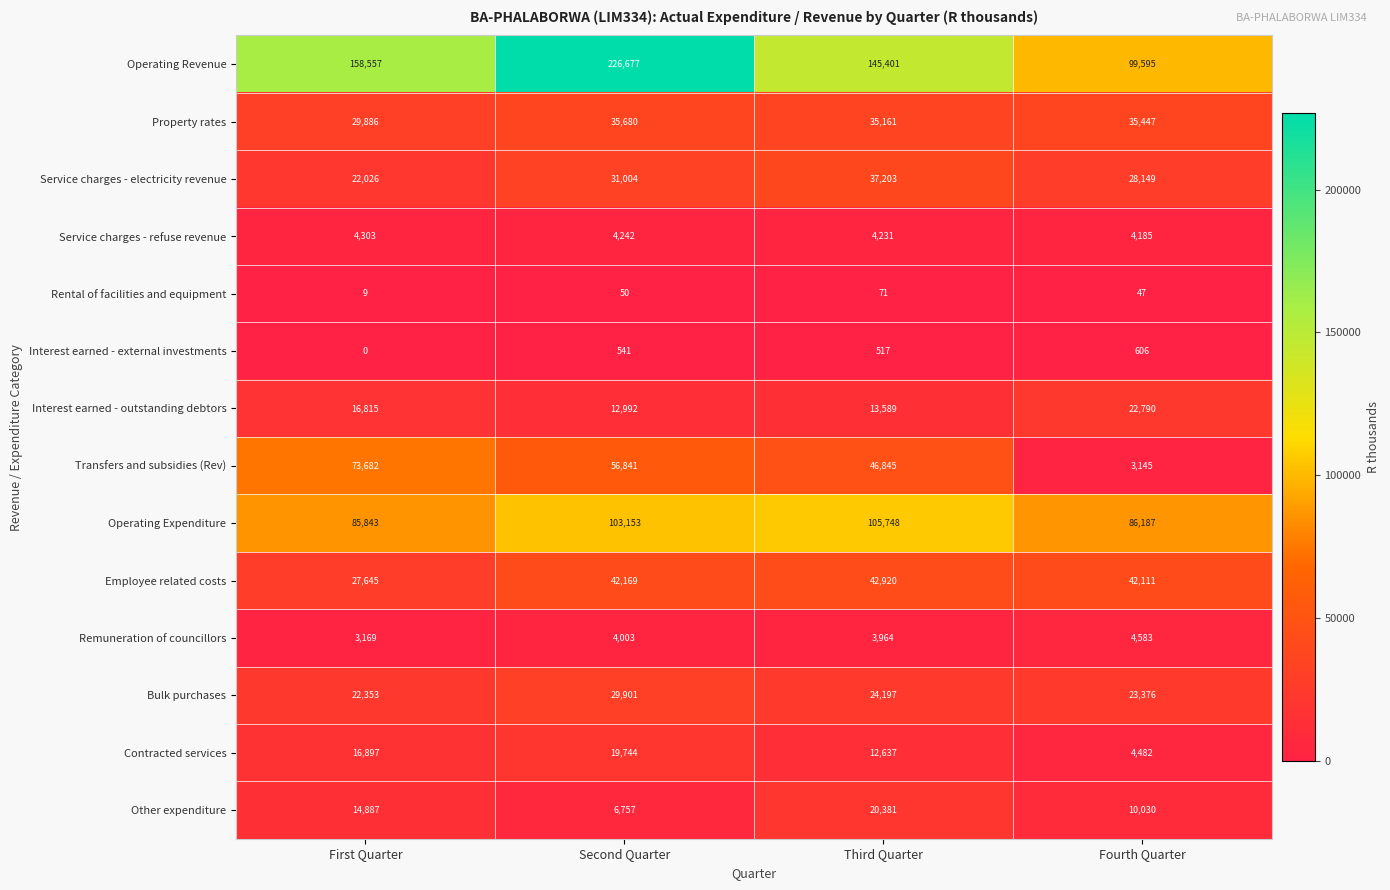

Which series has the widest spread of values?

Operating Revenue